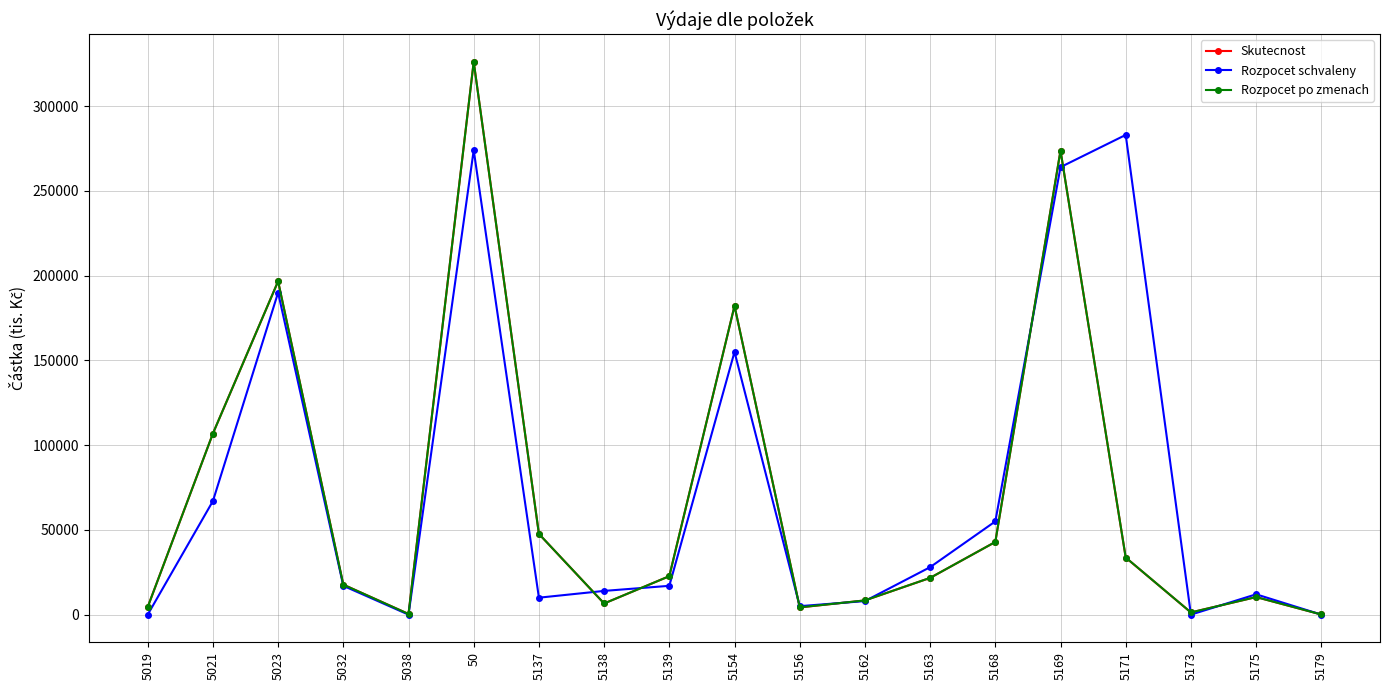

How many series are shown in this chart?

3